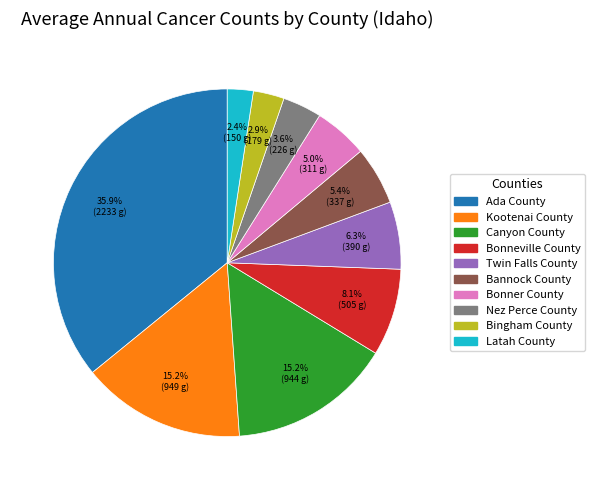

Is the sum of Bonneville County and Bannock County greater than half?

No